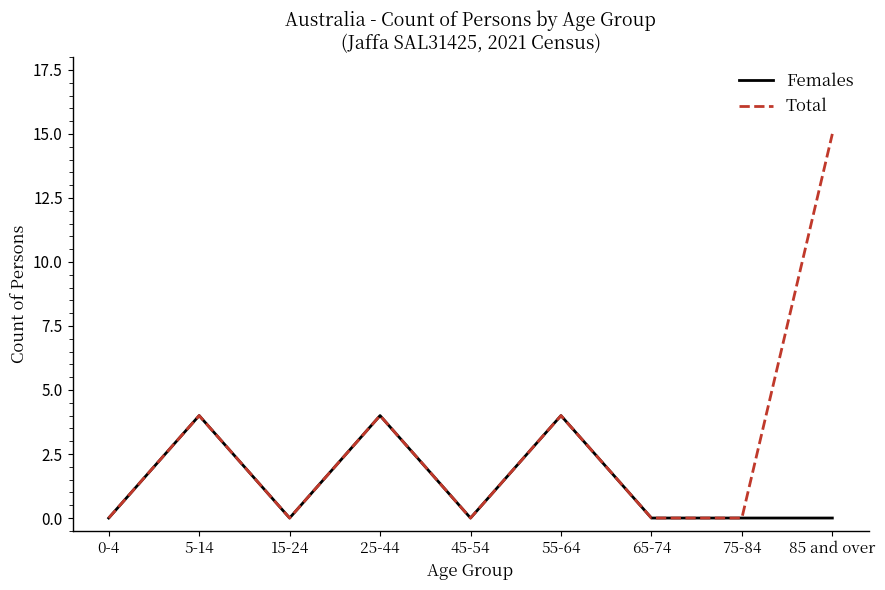

List the series in order of their peak value, lowest first.

Females, Total